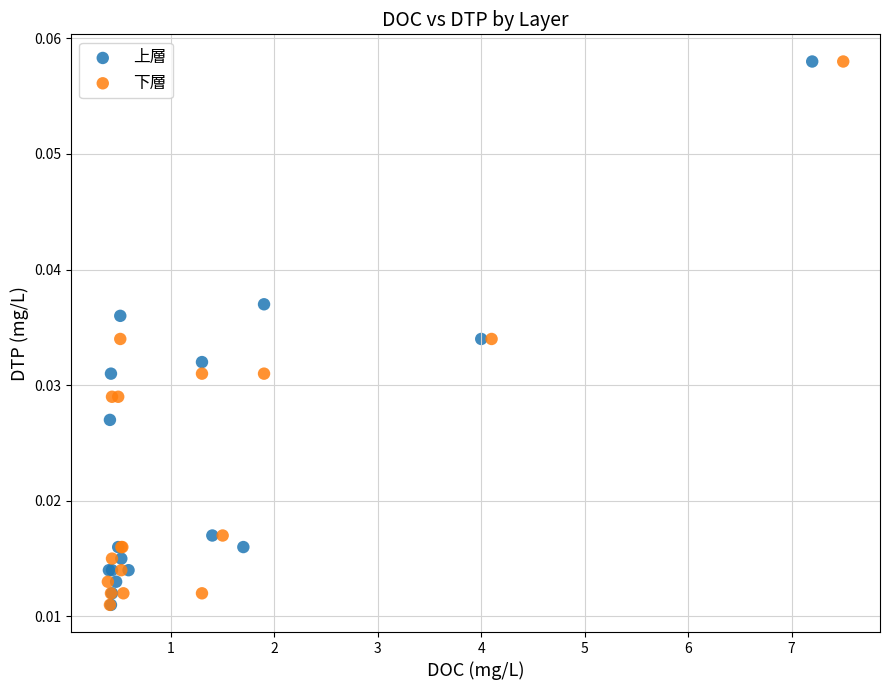

What are all the series names shown in the legend?

上層, 下層